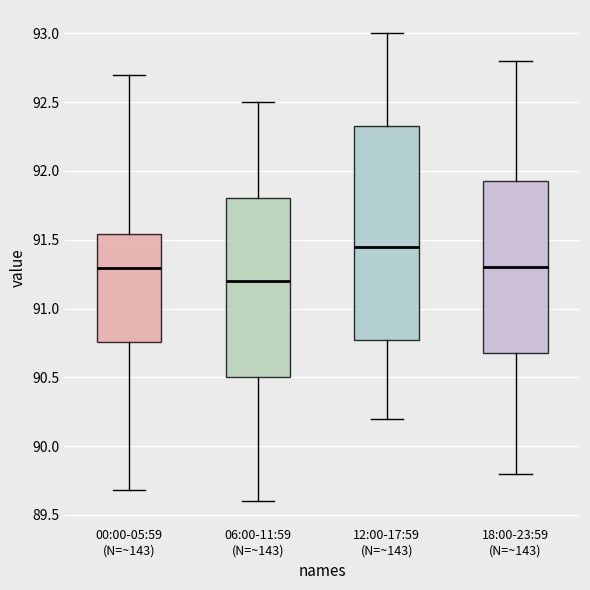

Comparing the boxes themselves (not the whiskers), which one is the tallest?

12:00-17:59 (N=~143)